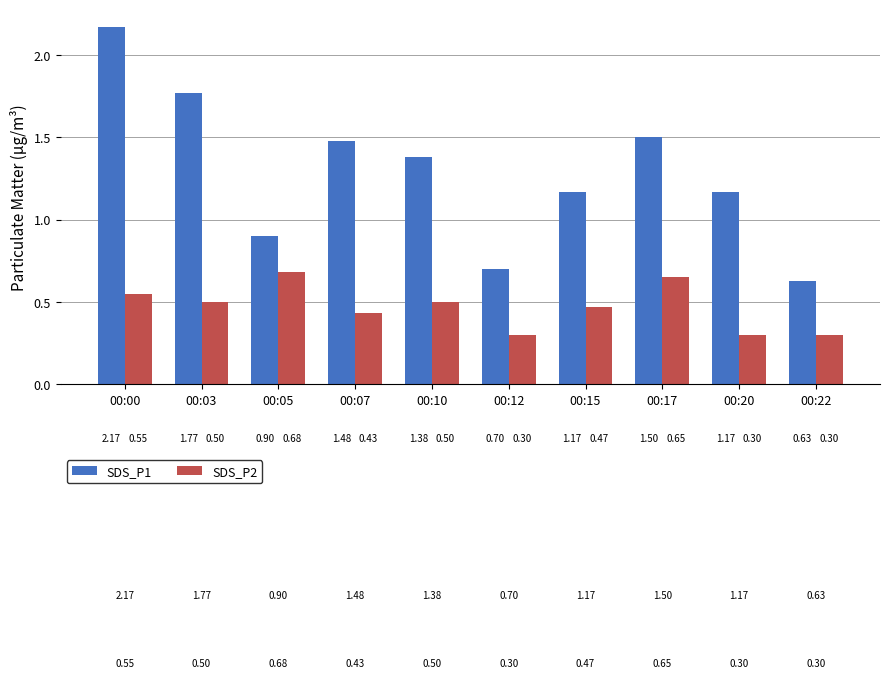

How many values in the SDS_P1 series exceed 1?

7